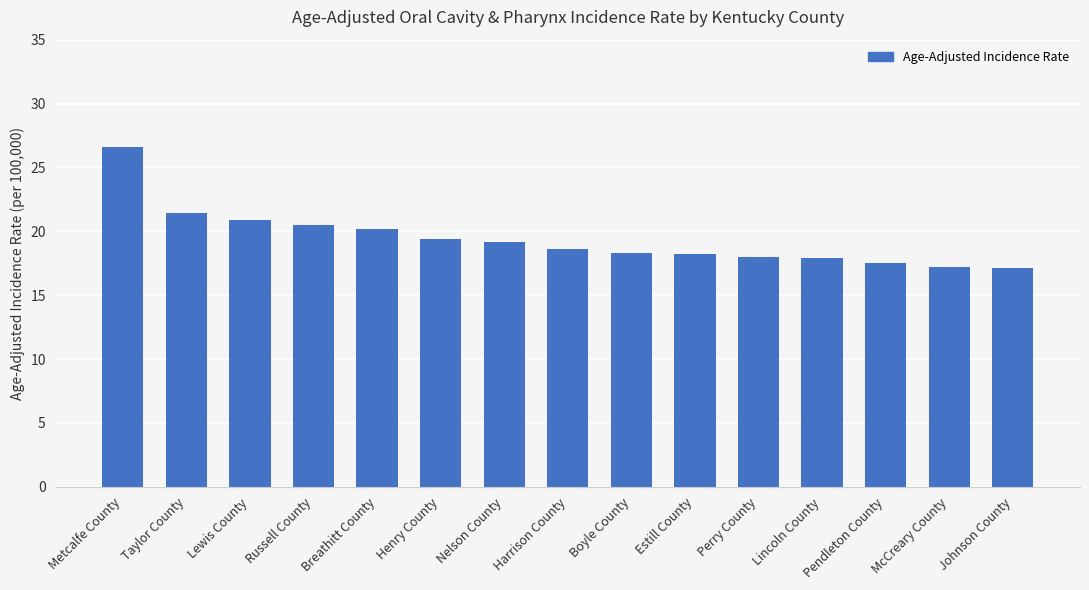

Which category has the highest value across all series?

Metcalfe County